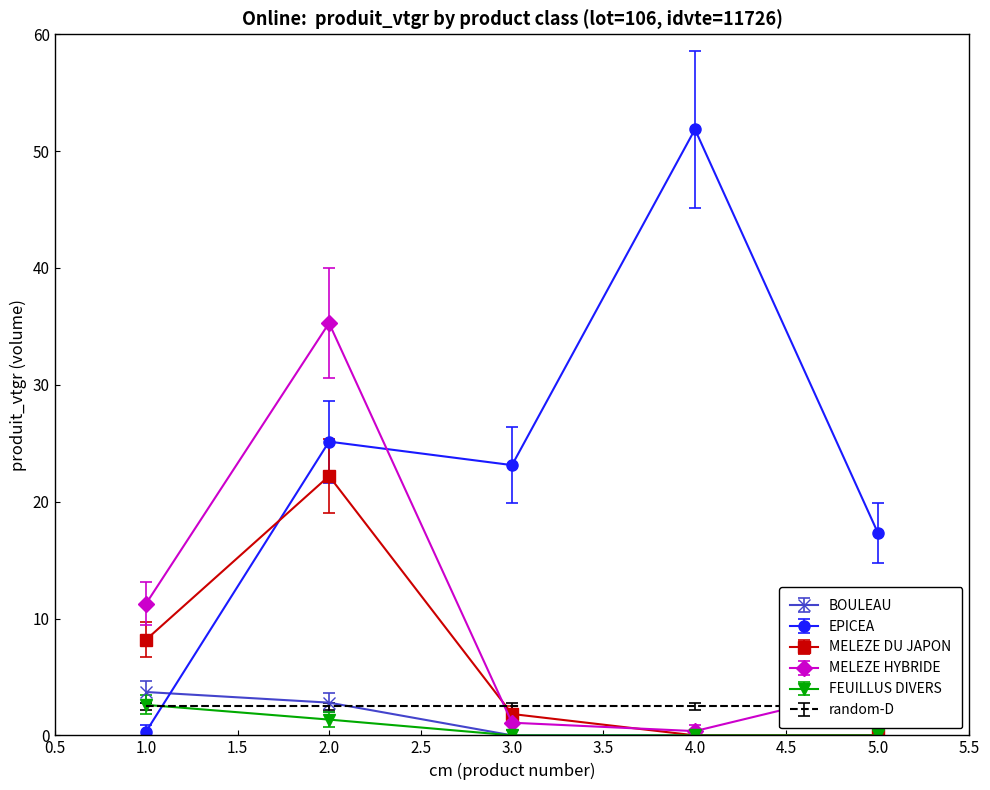

Read the EPICEA value at 2.

25.1